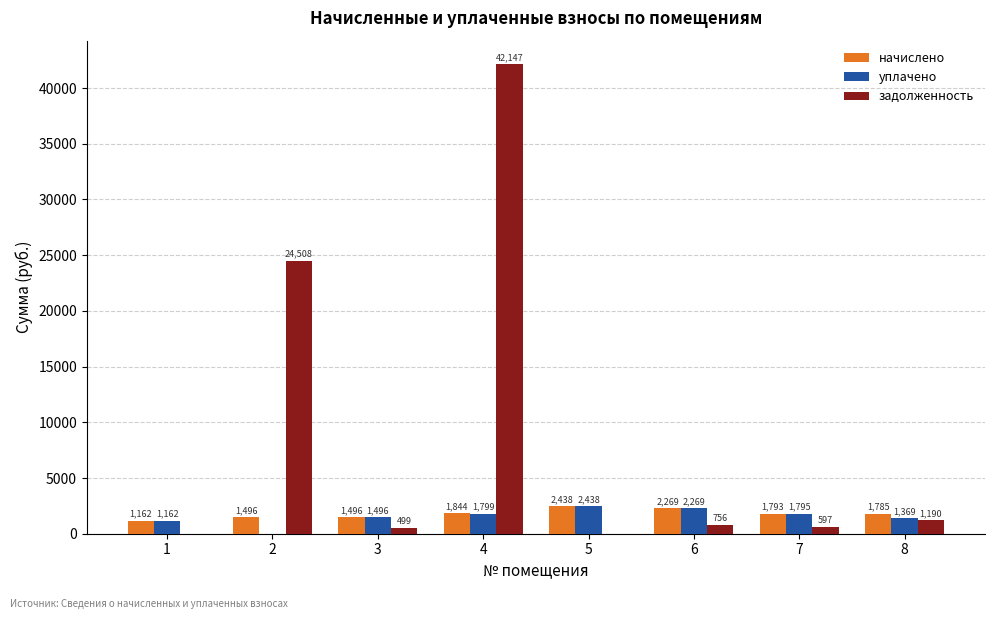

The уплачено series shows 2269.3 at 6. True or false?

True